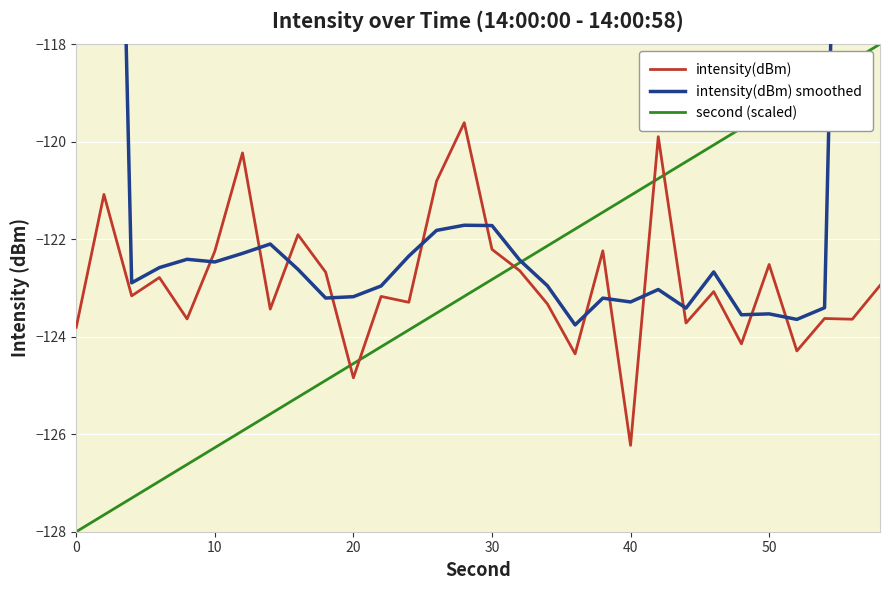

What is the value of the second (scaled) point at the 2nd from the left?

-127.7